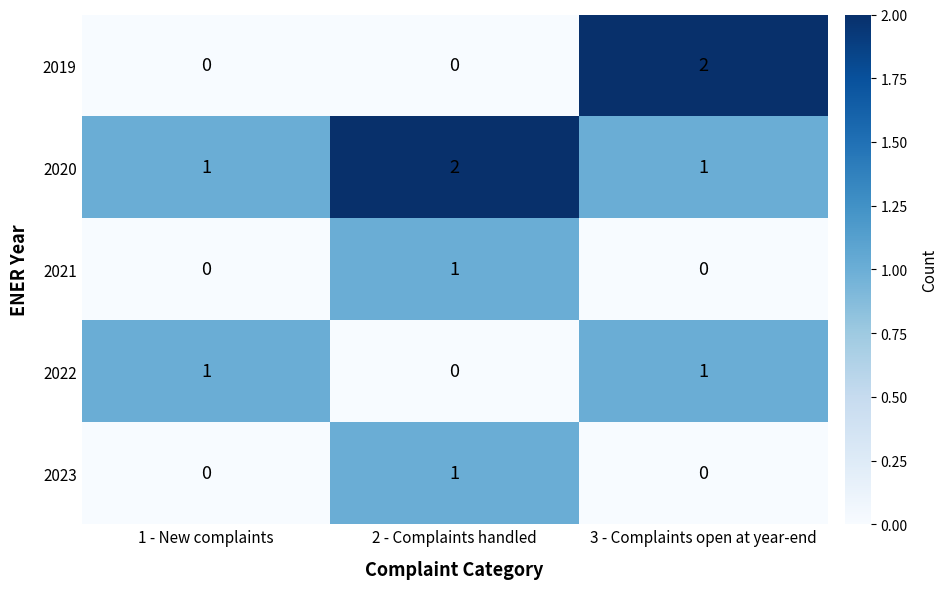

What is the spread (max minus min) of values at 3 - Complaints open at year-end?

2